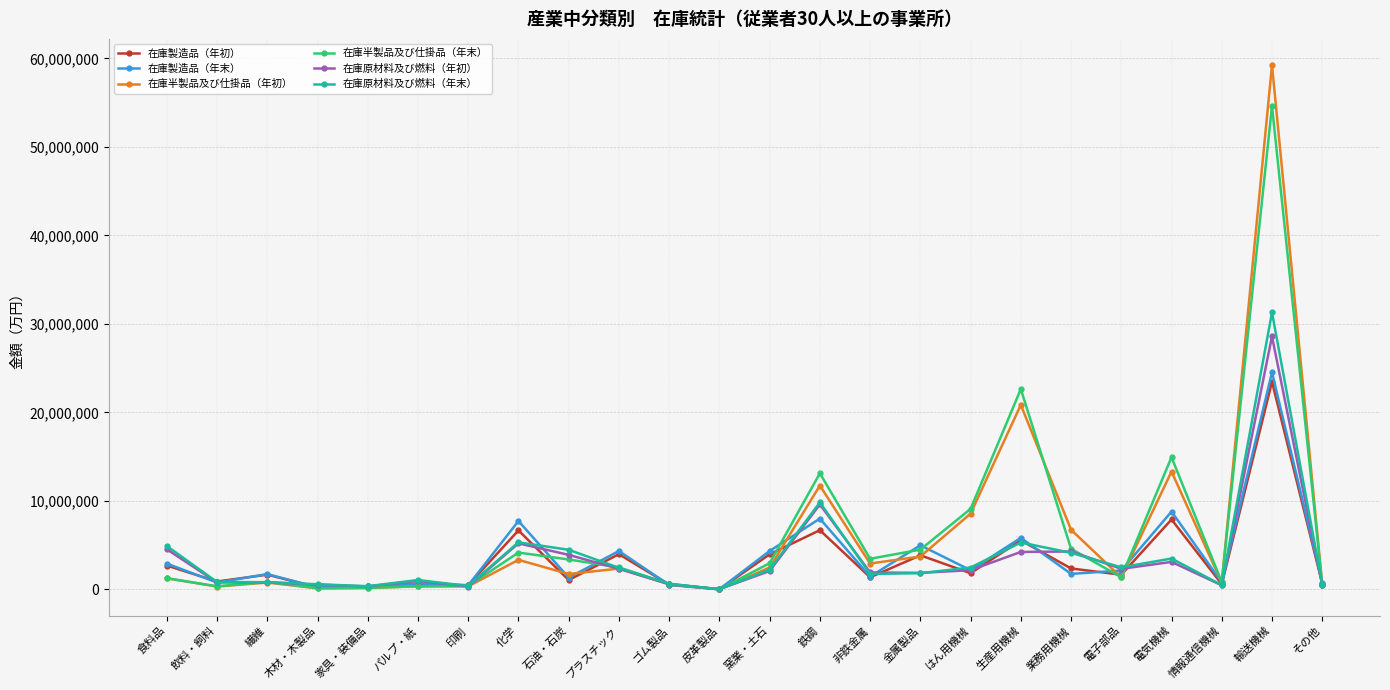

What is the maximum value shown in the chart?

59245049